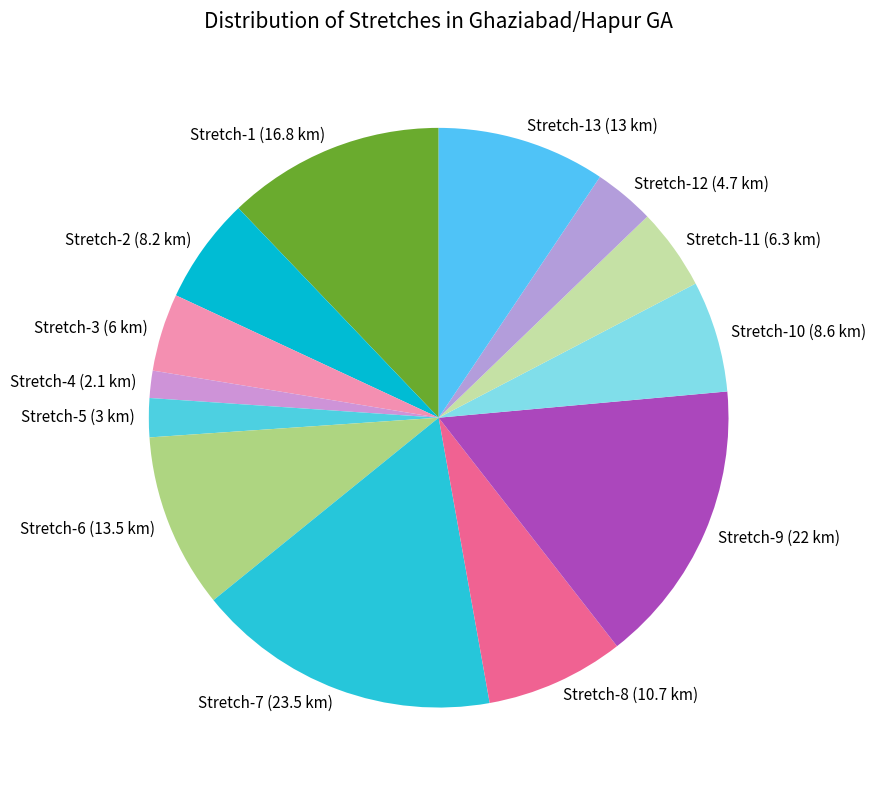

Between Stretch-4 (2.1 km) and Stretch-1 (16.8 km), which is larger?

Stretch-1 (16.8 km)